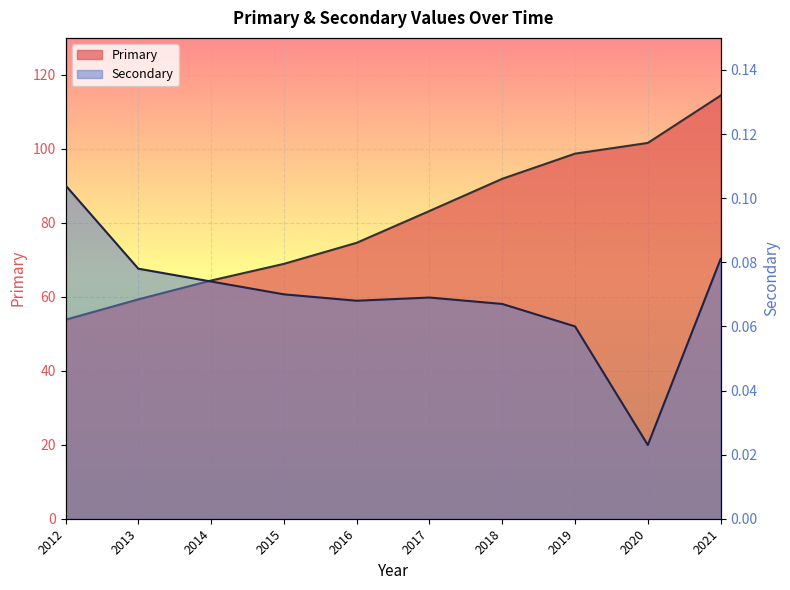

True or false: Secondary and Primary intersect in this chart.

False